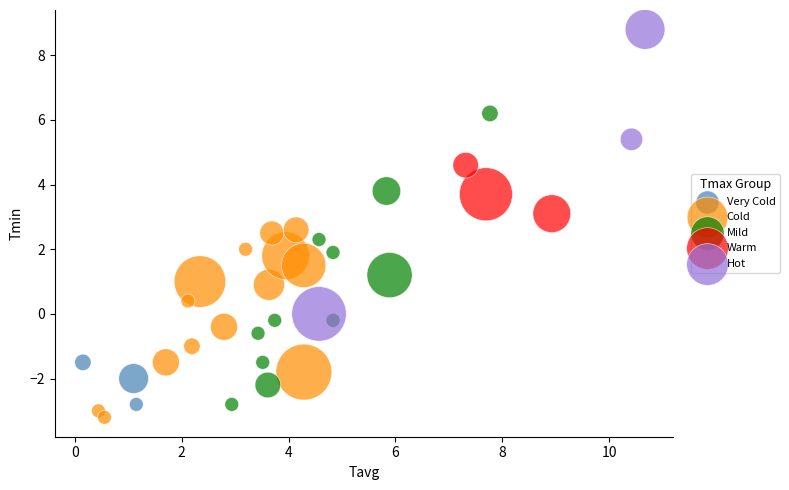

What are all the series names shown in the legend?

Very Cold, Cold, Mild, Warm, Hot